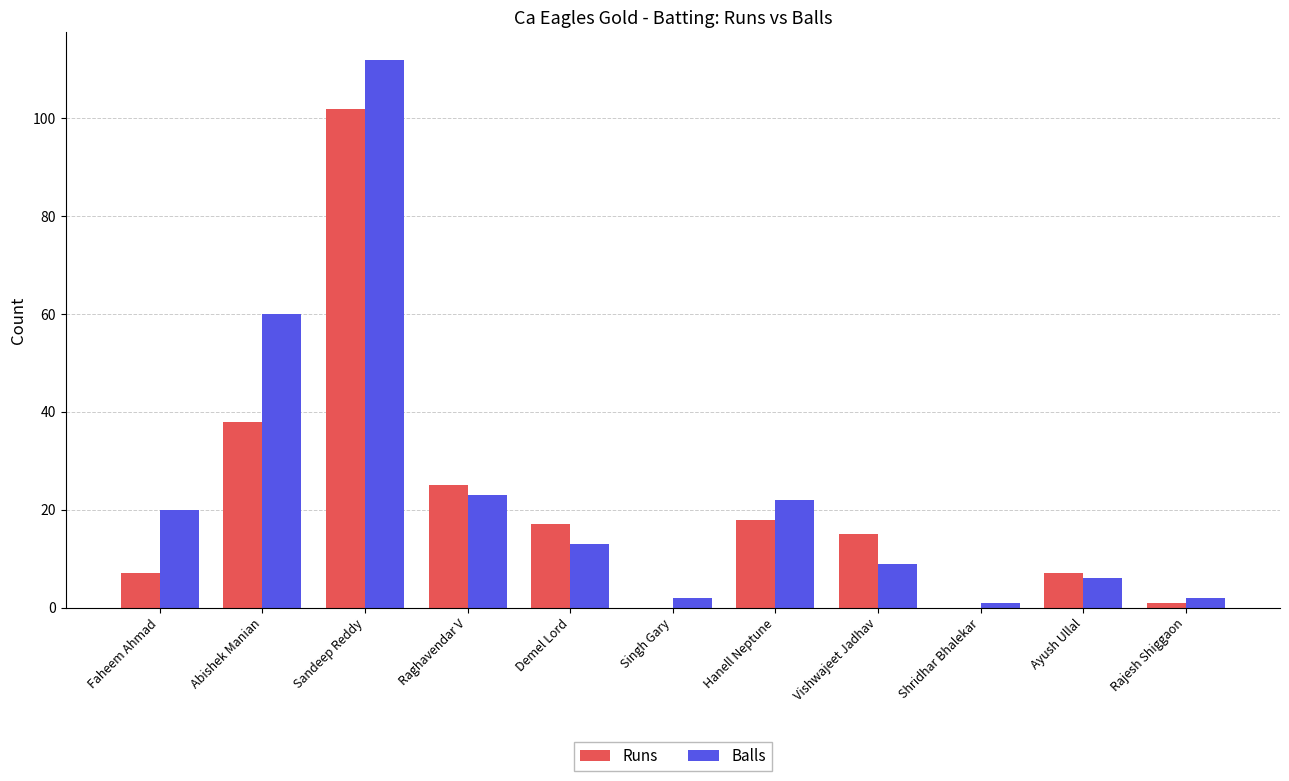

Reading left to right, extract all data points from this chart.

Runs: 7	38	102	25	17	0	18	15	0	7	1
Balls: 20	60	112	23	13	2	22	9	1	6	2